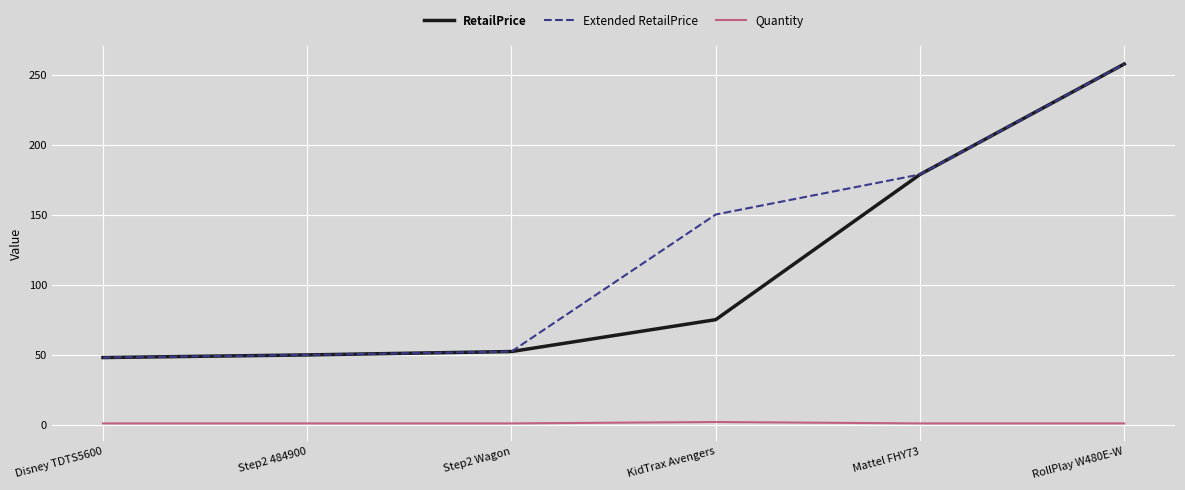

In Quantity, how many points are higher than both neighbors (excluding endpoints)?

1